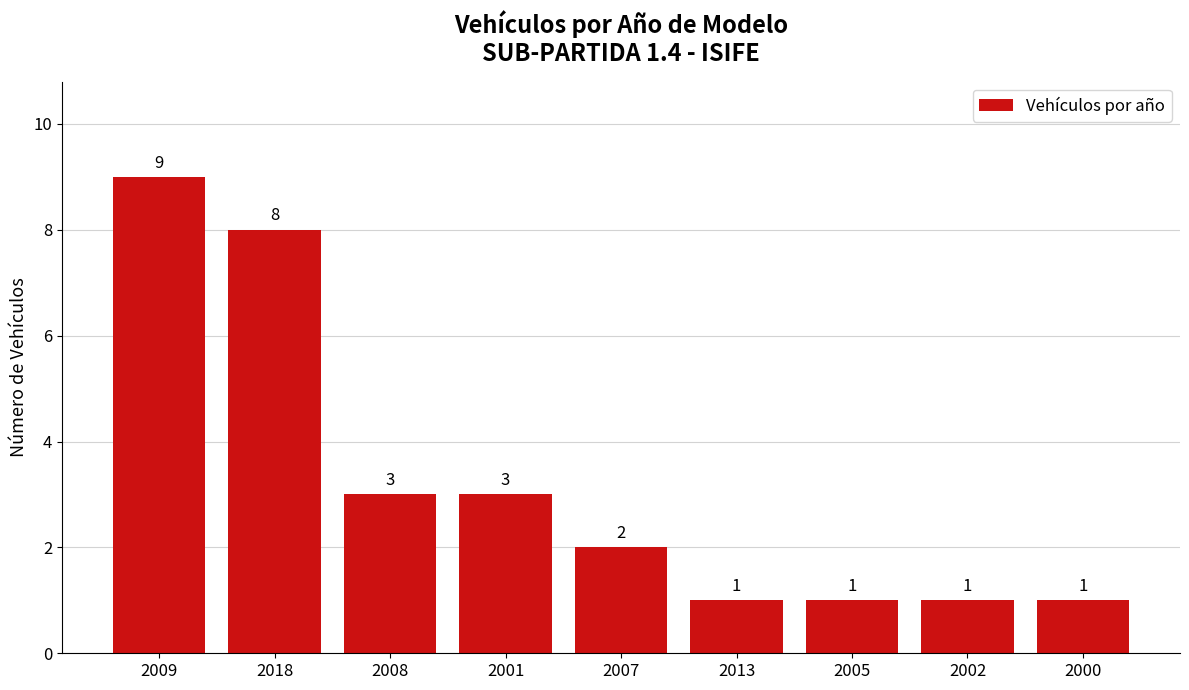

Which category has the highest value across all series?

2009